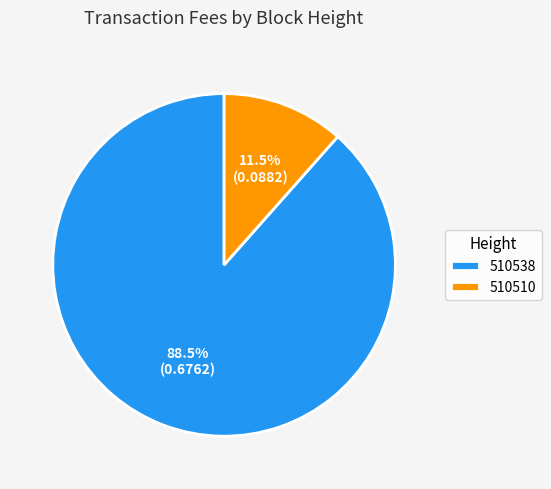

How many slices are in this pie chart?

2